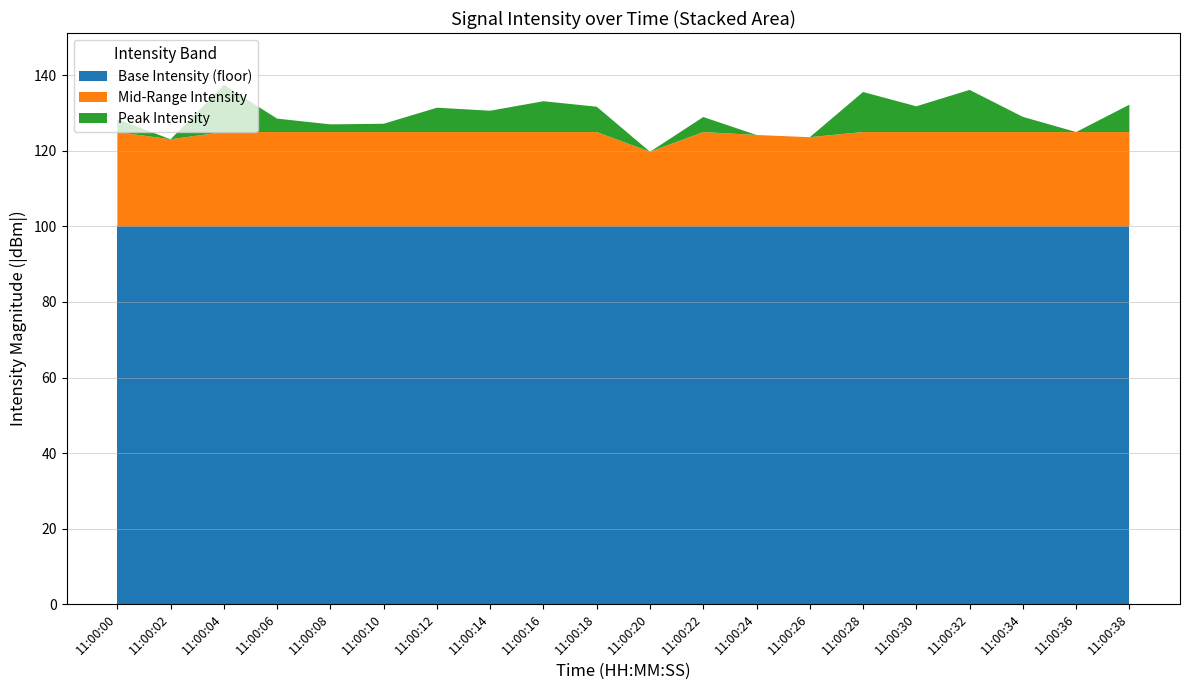

What is the total value across all series at 11:00:02?

123.1